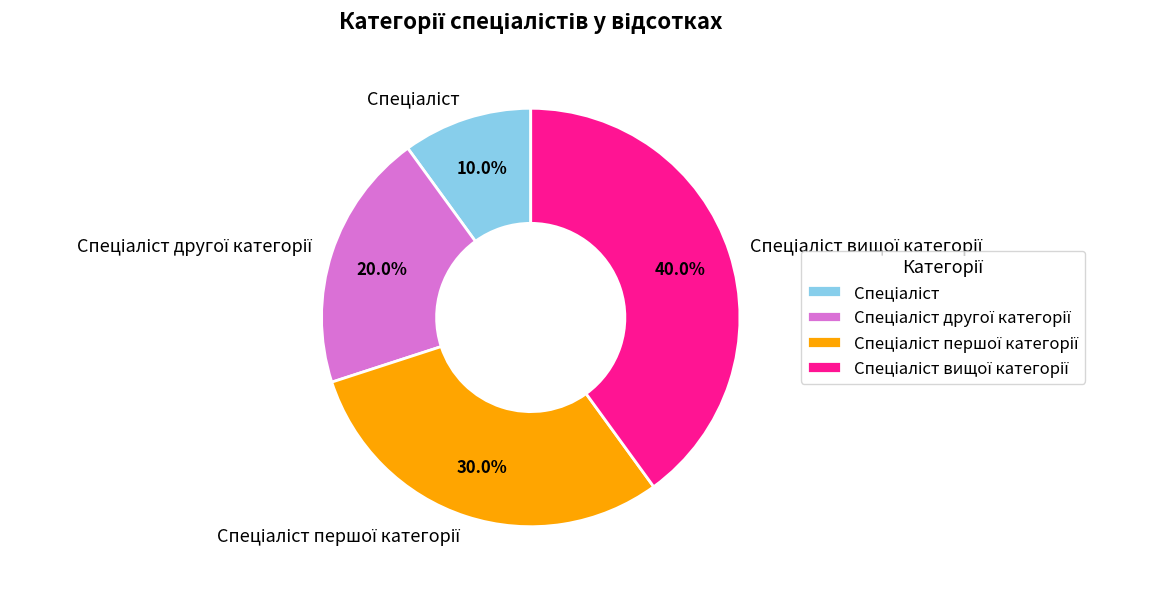

Is there any slice that represents more than half of the pie?

No